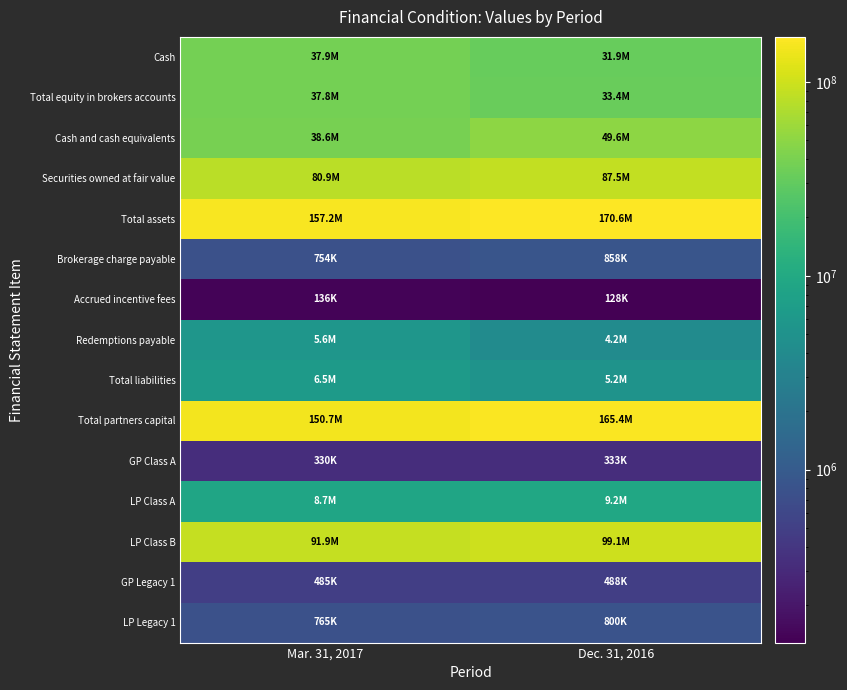

Which has a higher value, Mar. 31, 2017 or Dec. 31, 2016?

Mar. 31, 2017